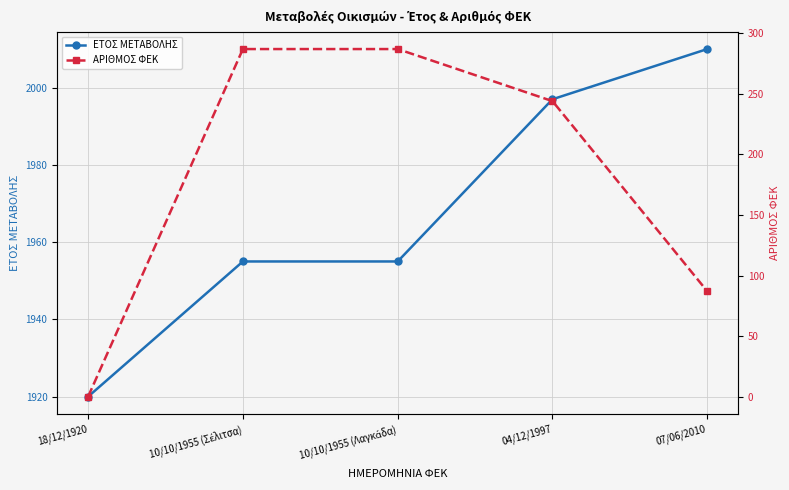

What is the difference between the maximum and second lowest values in the ΑΡΙΘΜΟΣ ΦΕΚ series?

200